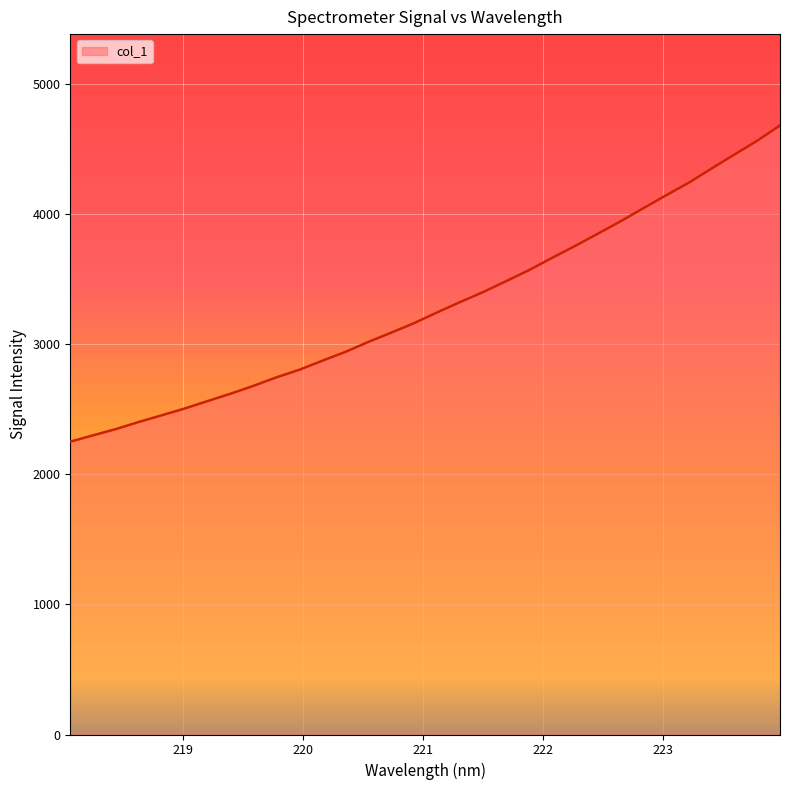

What is the minimum value shown in the chart?

2250.0